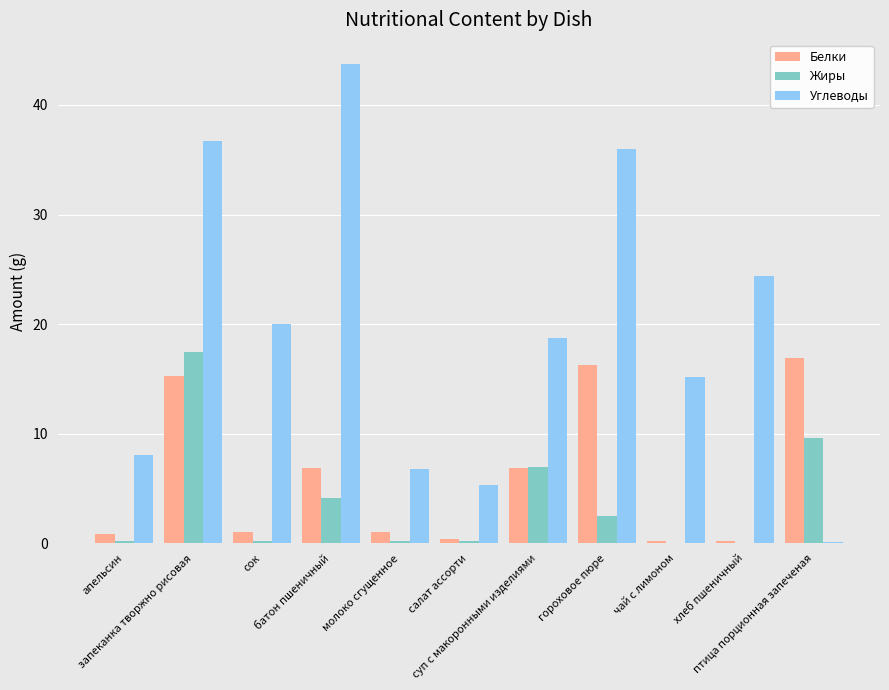

What is the sum of all Углеводы values?

215.3